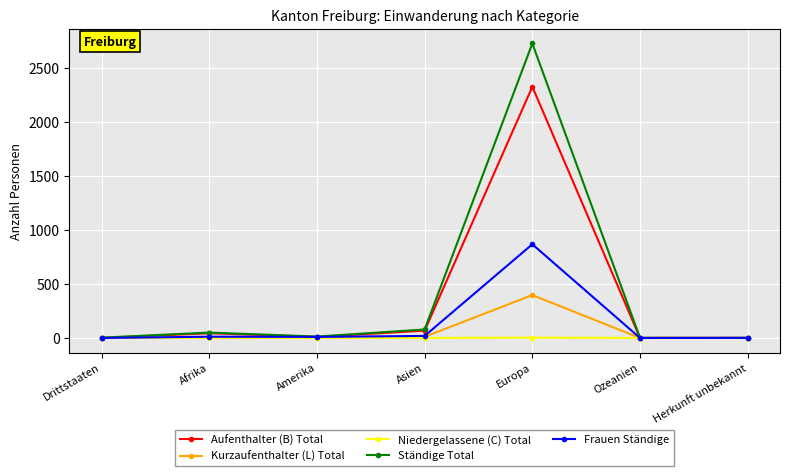

Is it true that Kurzaufenthalter (L) Total equals 0 at Herkunft unbekannt?

True